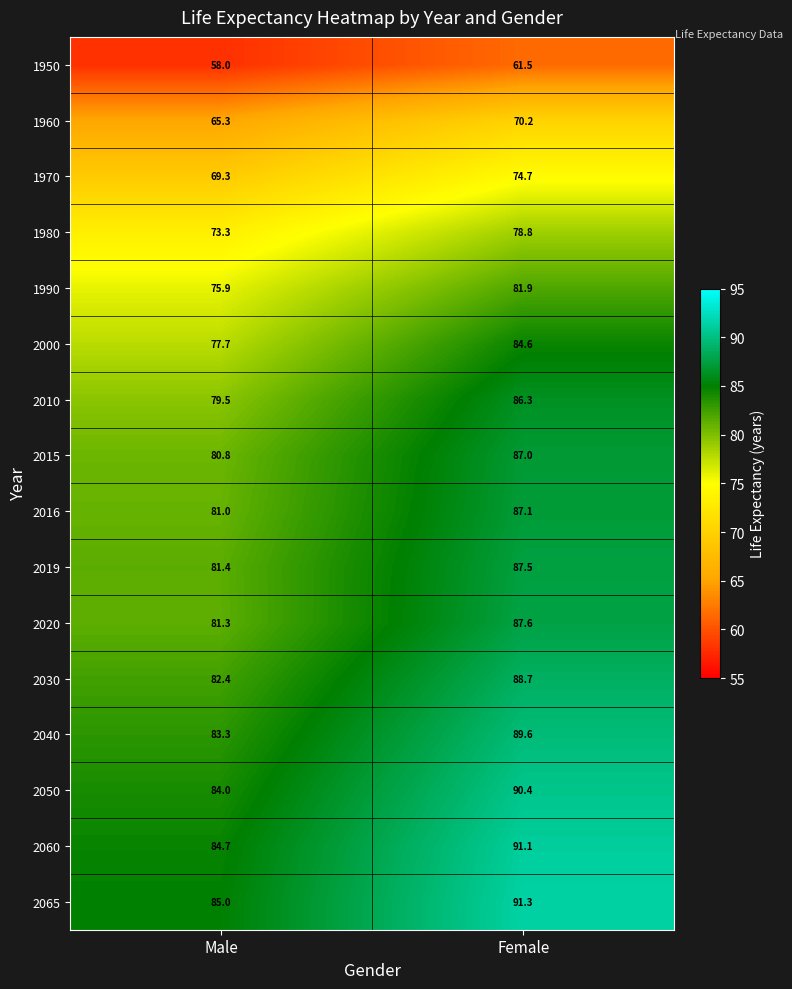

At which label does 1980 reach its peak?

Female